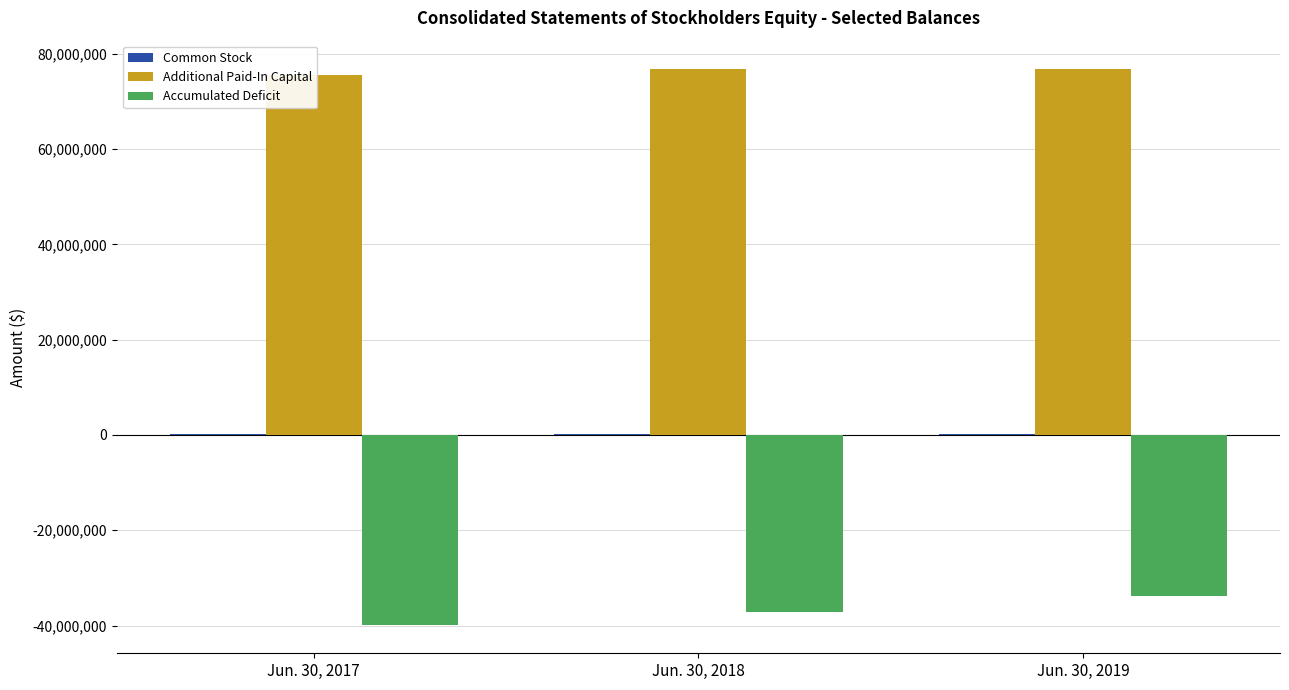

Which label corresponds to the largest value in the chart?

Jun. 30, 2019